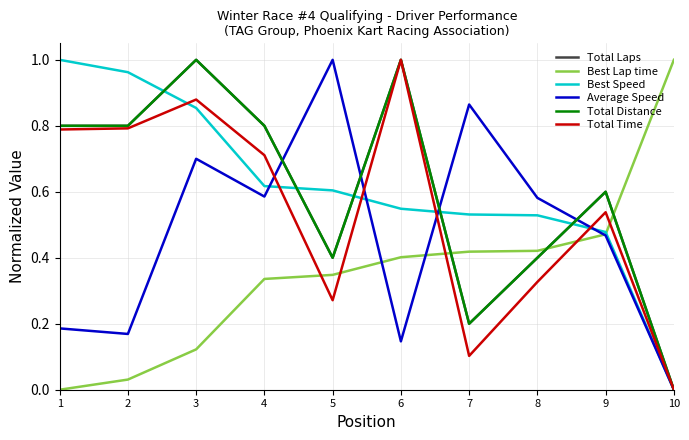

What is the spread (max minus min) of values at 5?

0.7